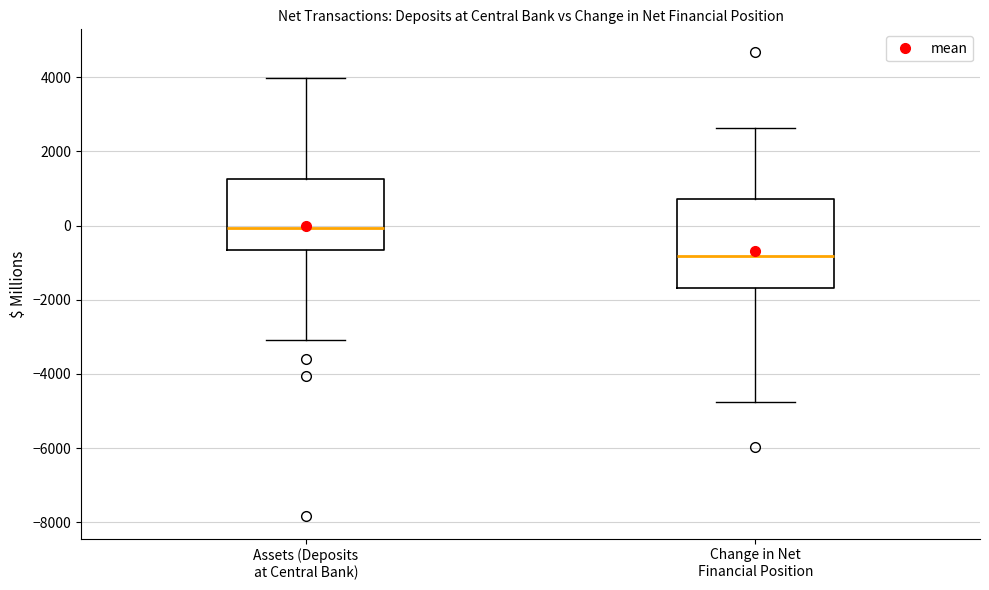

Comparing the boxes themselves (not the whiskers), which one is the tallest?

Change in Net Financial Position